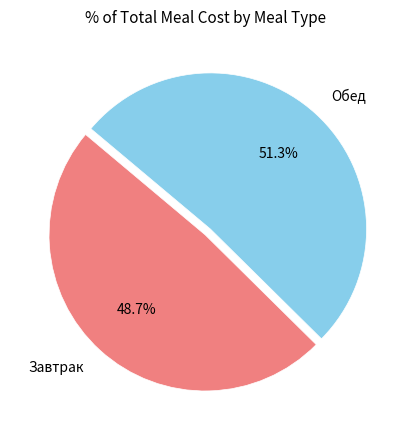

Is it true that Завтрак is 49% of the pie?

True